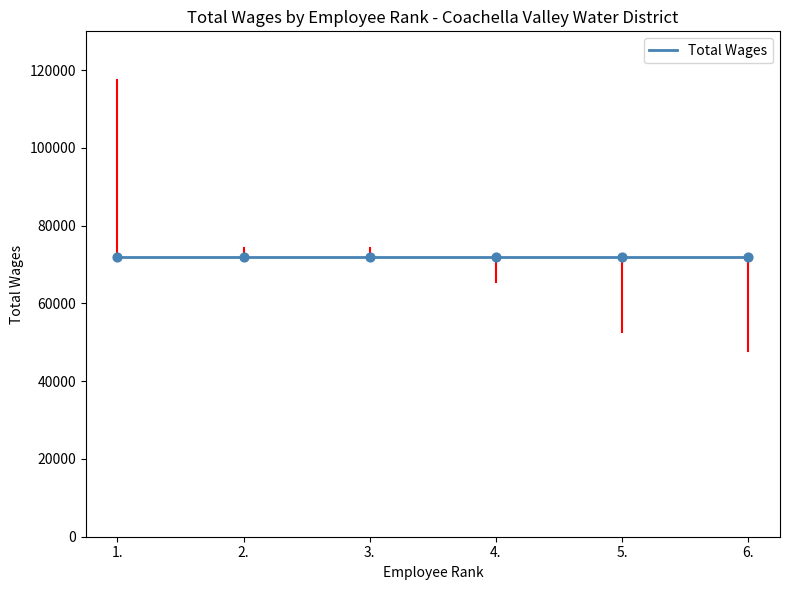

What is the change in value from 4. to 5.?

-12683